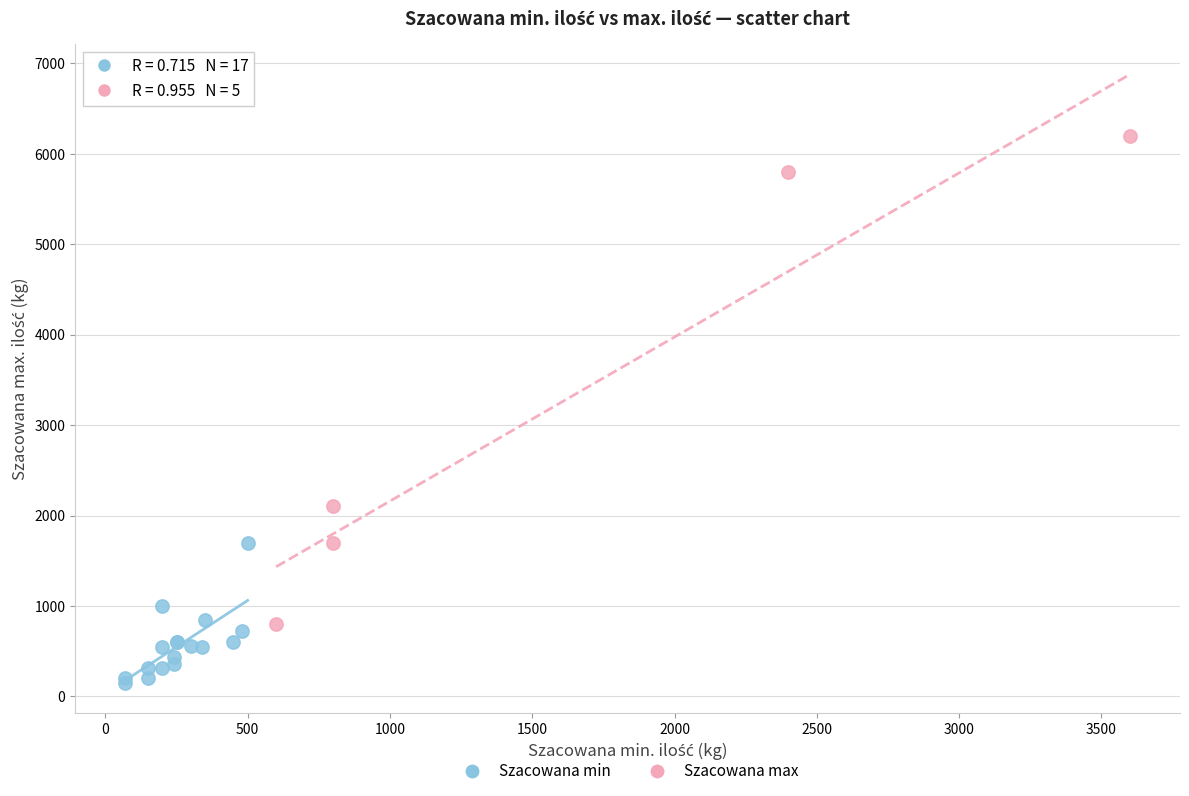

Which series contains the lowest Y value?

Szacowana min